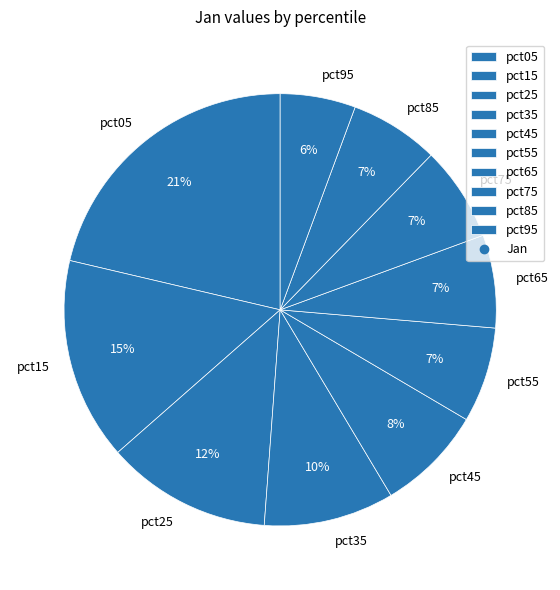

Does pct05 represent more than half of the total?

No